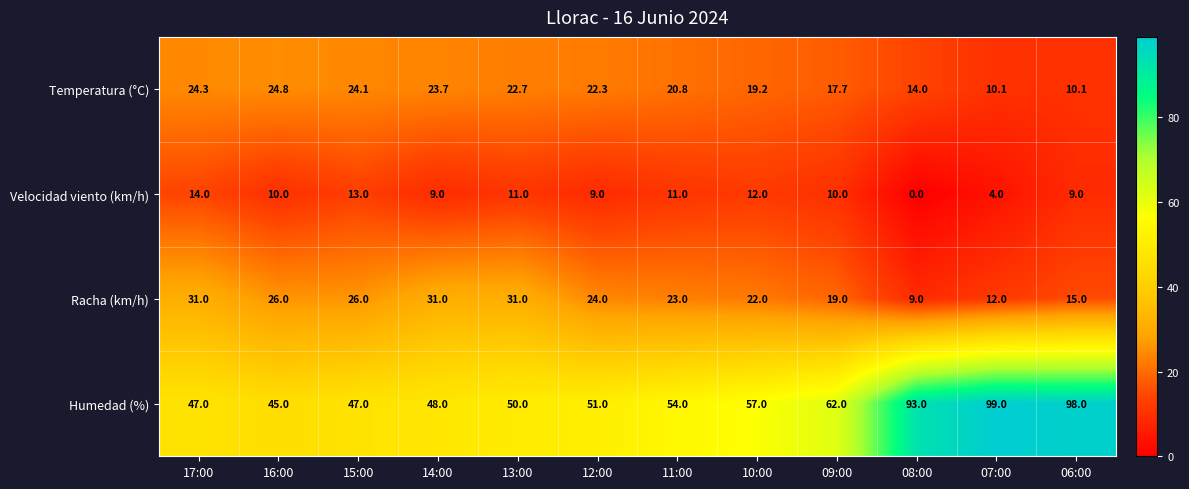

At 12:00, list the series in order from smallest to largest.

Velocidad viento (km/h), Temperatura (°C), Racha (km/h), Humedad (%)